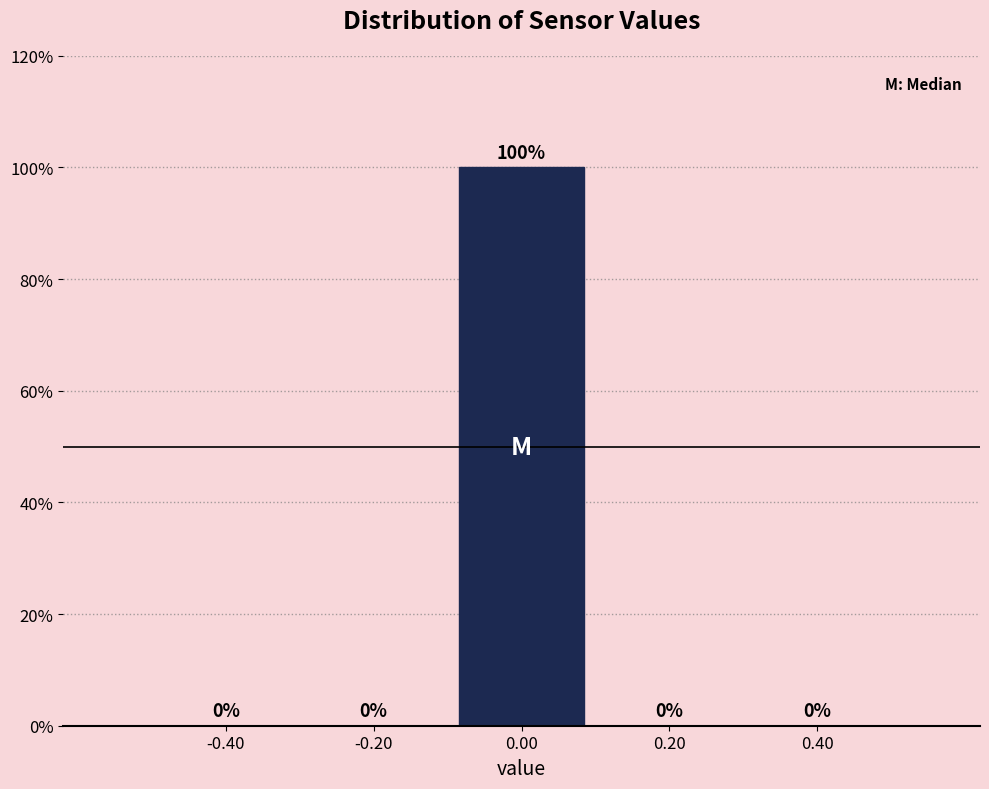

Which range on the x-axis has the tallest bar?

-0.1 to 0.1